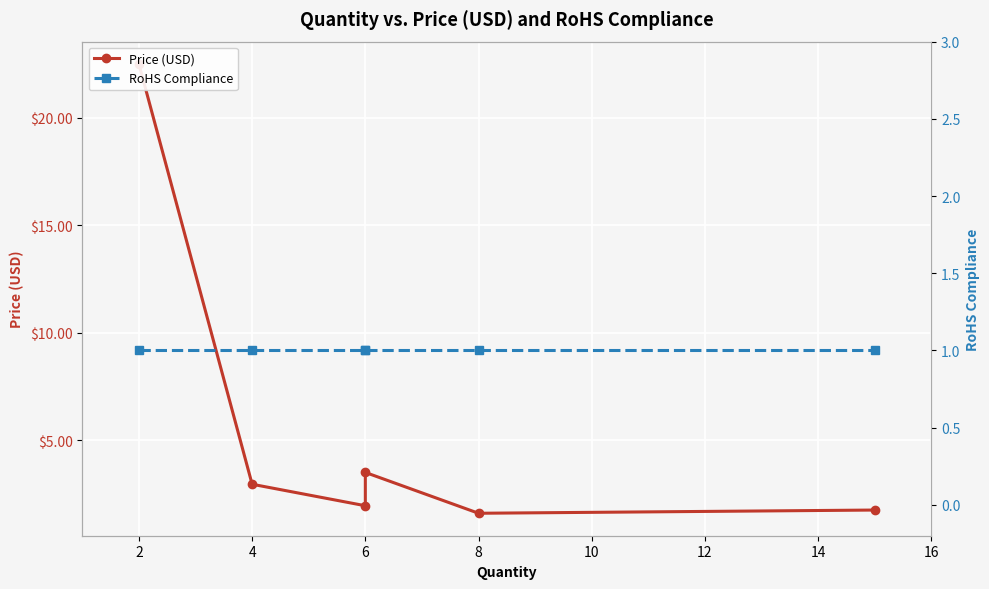

Is the value of Price (USD) at 6 greater than the value of RoHS Compliance at 4?

Yes